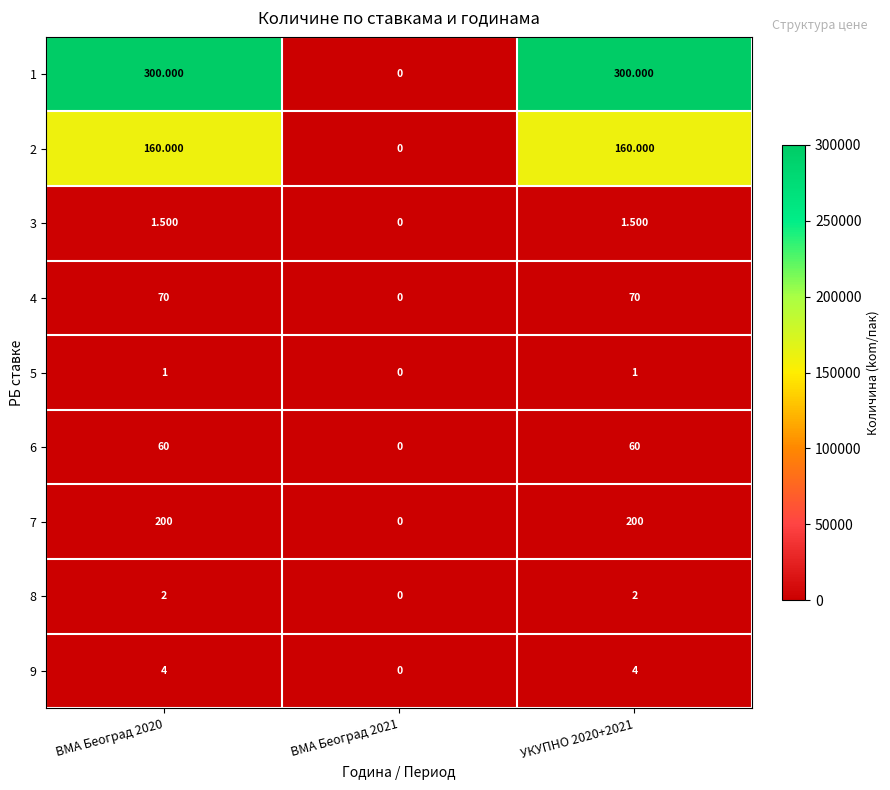

Which series has the largest total across all categories?

1